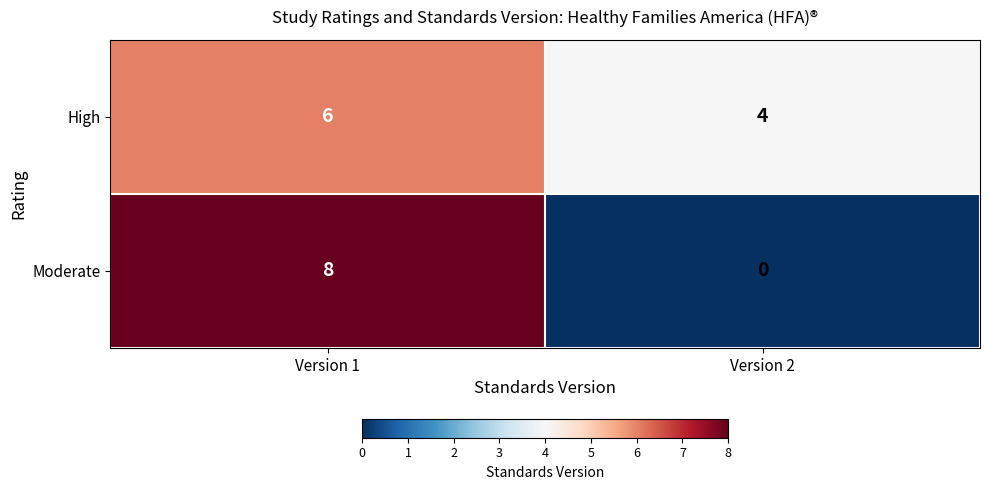

What is the sum of all Moderate values?

8